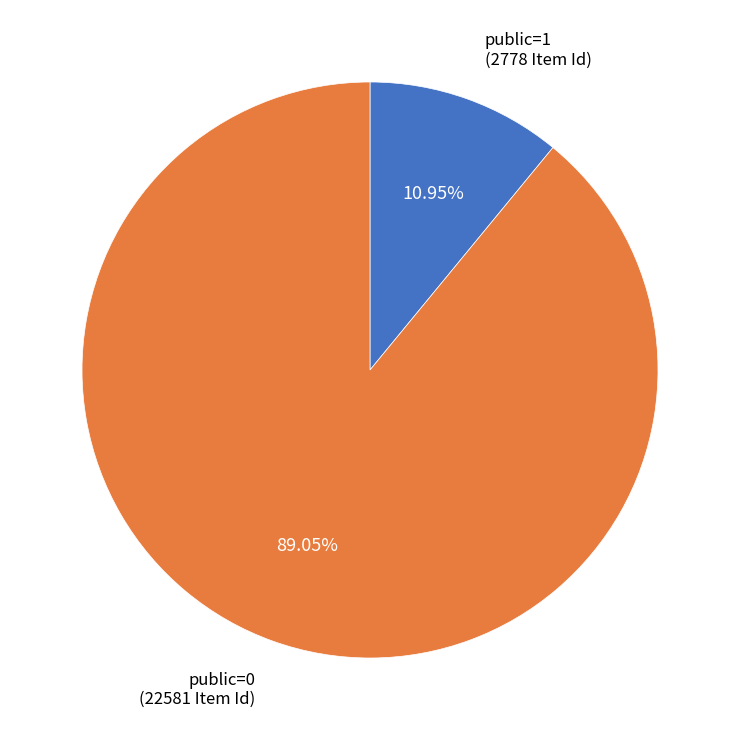

Rank the categories by value from lowest to highest.

public=1 (2778 Item Id), public=0 (22581 Item Id)